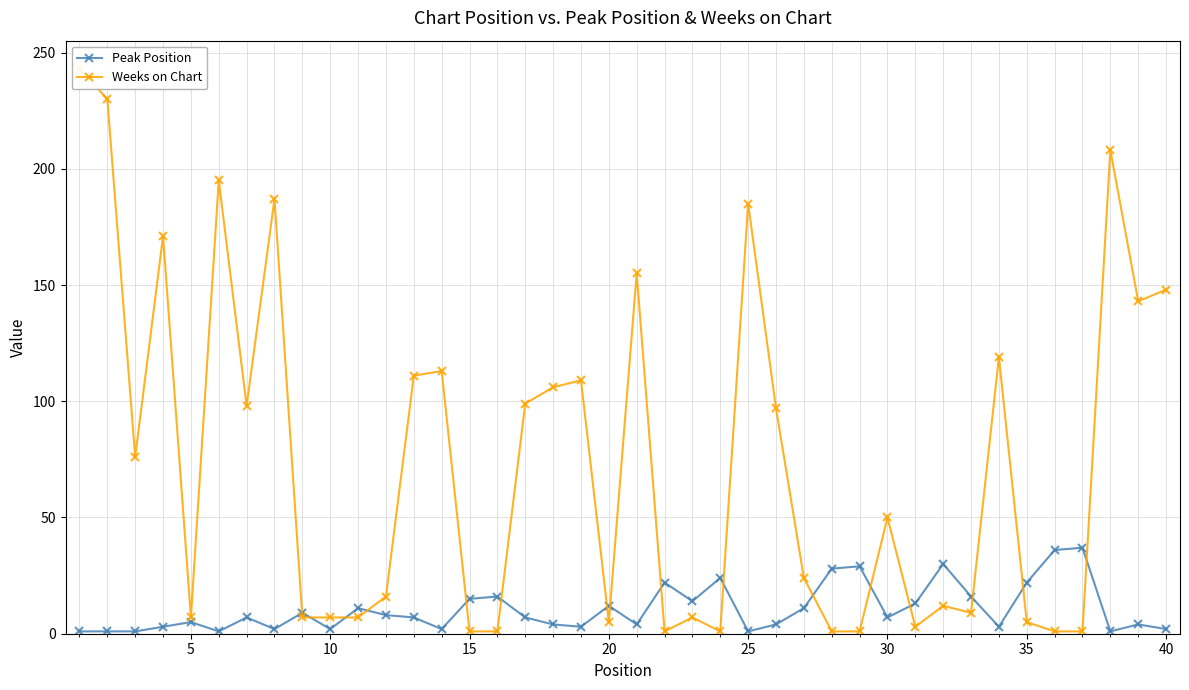

Is it true that Peak Position equals 21 at 22?

False